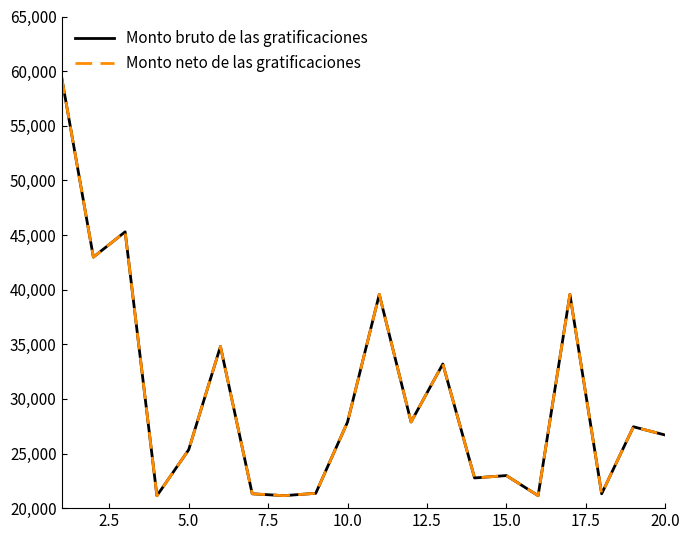

Does the chart display data point markers on the line(s)?

No